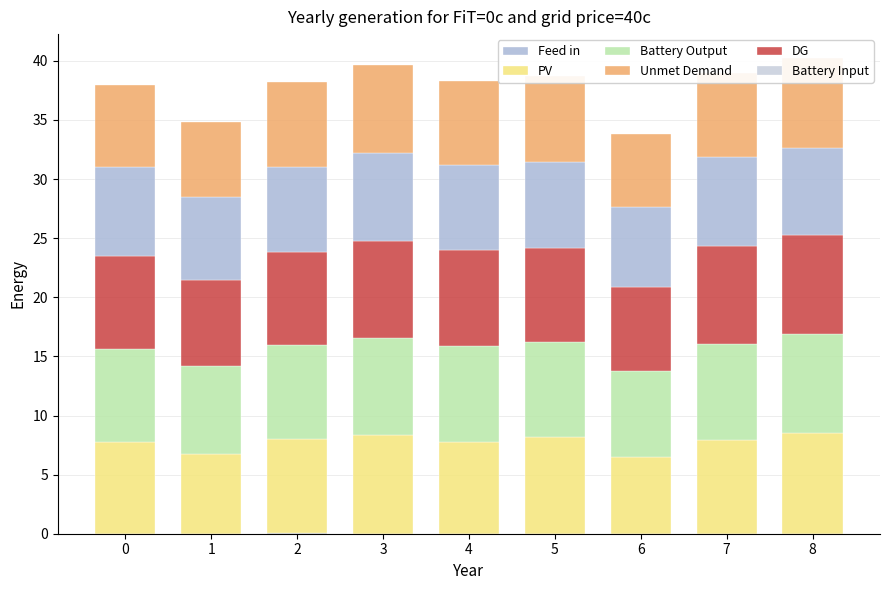

Reading left to right, transcribe all the data shown in this chart.

PV: 0=7.7	1=6.7	2=8.1	3=8.3	4=7.8	5=8.1	6=6.5	7=7.9	8=8.5
Battery Output: 0=7.9	1=7.4	2=8.0	3=8.2	4=8.1	5=8.1	6=7.2	7=8.2	8=8.4
DG: 0=7.8	1=7.3	2=7.8	3=8.2	4=8.1	5=8.0	6=7.1	7=8.2	8=8.4
Feed in: 0=7.5	1=7.0	2=7.2	3=7.4	4=7.2	5=7.3	6=6.8	7=7.6	8=7.4
Unmet Demand: 0=6.9	1=6.3	2=7.2	3=7.5	4=7.1	5=7.3	6=6.2	7=7.1	8=7.6
Battery Input: 0=0.0	1=0.0	2=0.1	3=0.0	4=0.0	5=0.0	6=0.0	7=0.0	8=0.0